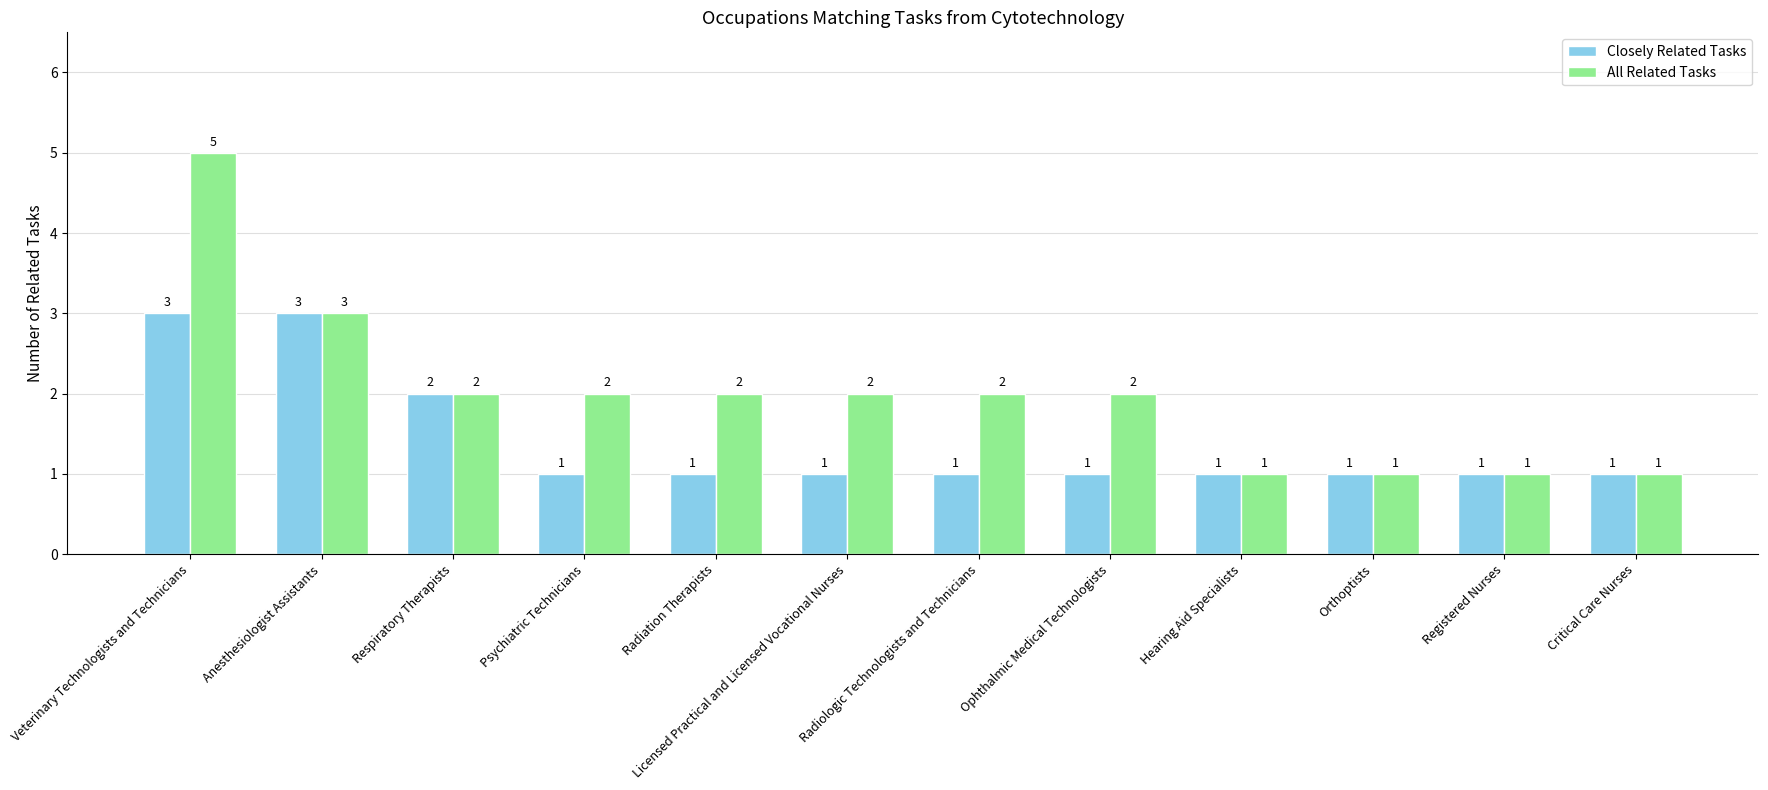

Read the All Related Tasks value at Respiratory Therapists.

2